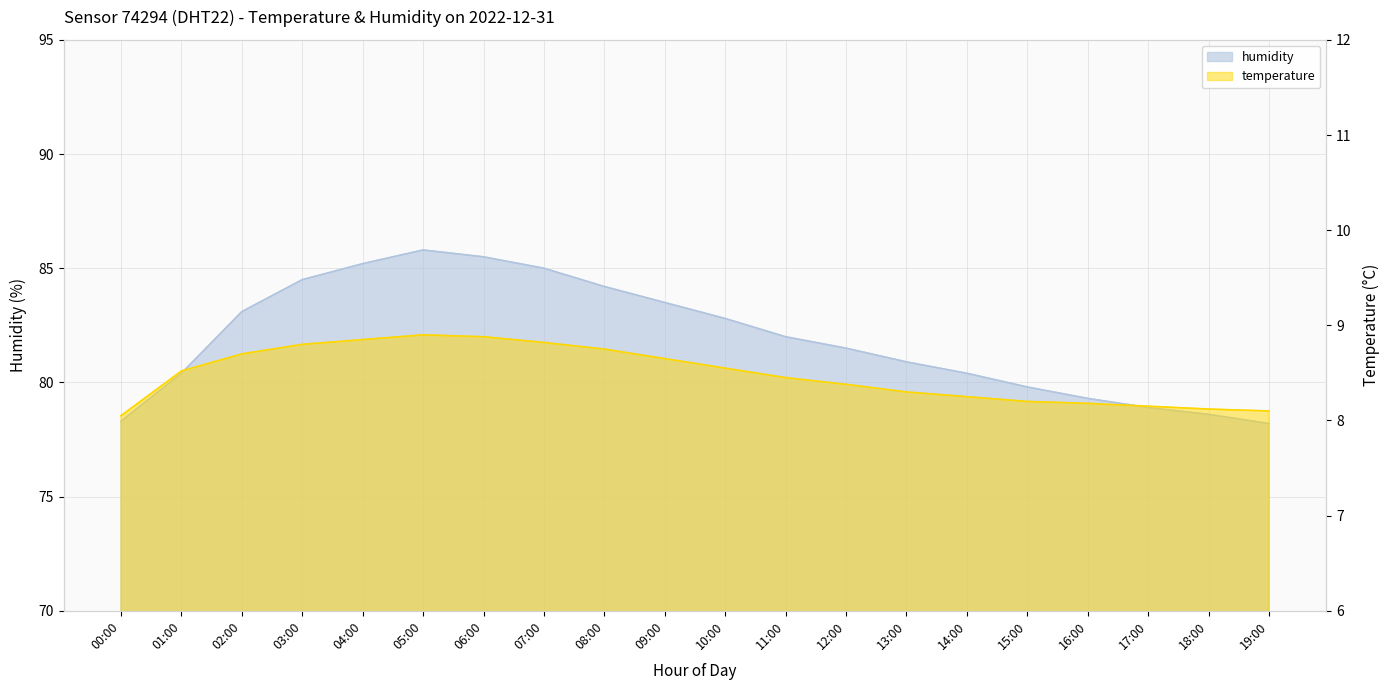

At which category does the chart reach its peak across all series?

05:00